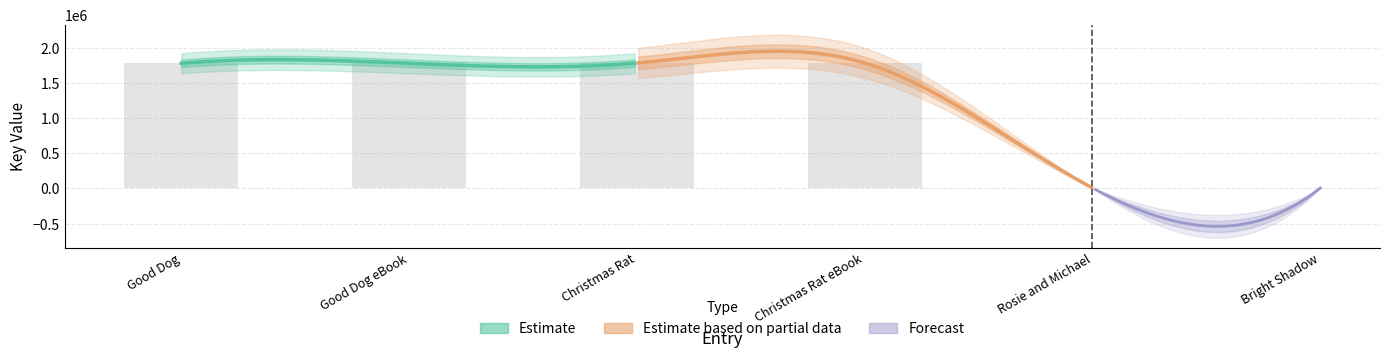

What is the value of the 6th bar from the left?

6349